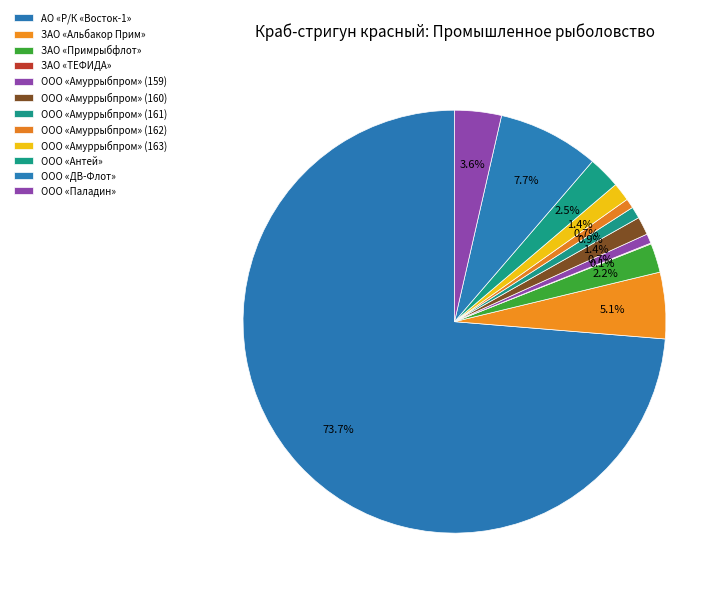

What percentage is the ООО «Амуррыбпром» (160) slice, to the nearest percent?

1%